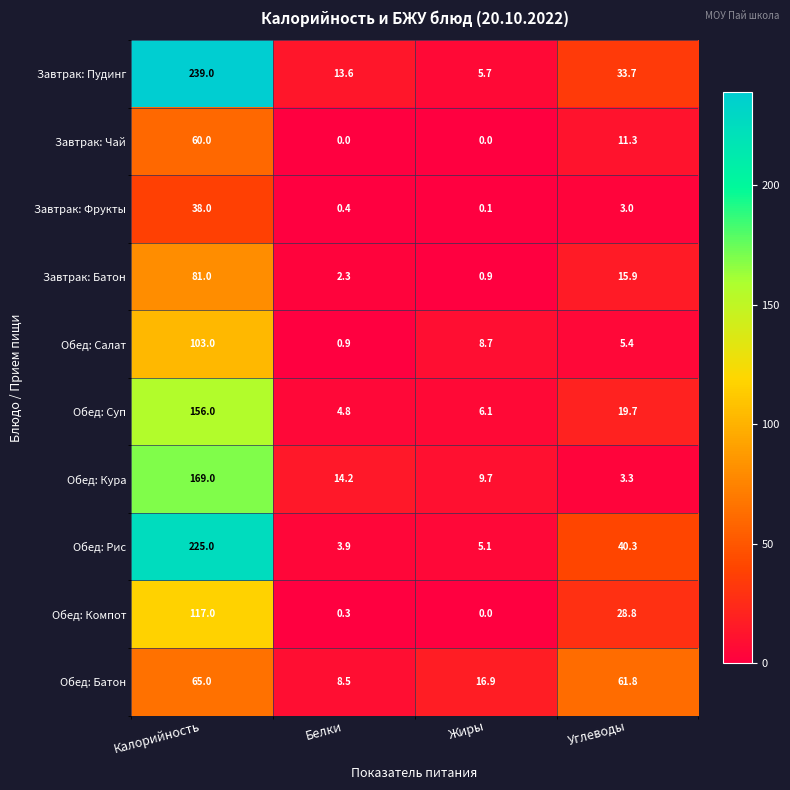

What is the sum of the Завтрак: Батон values at Калорийность and Жиры?

81.9